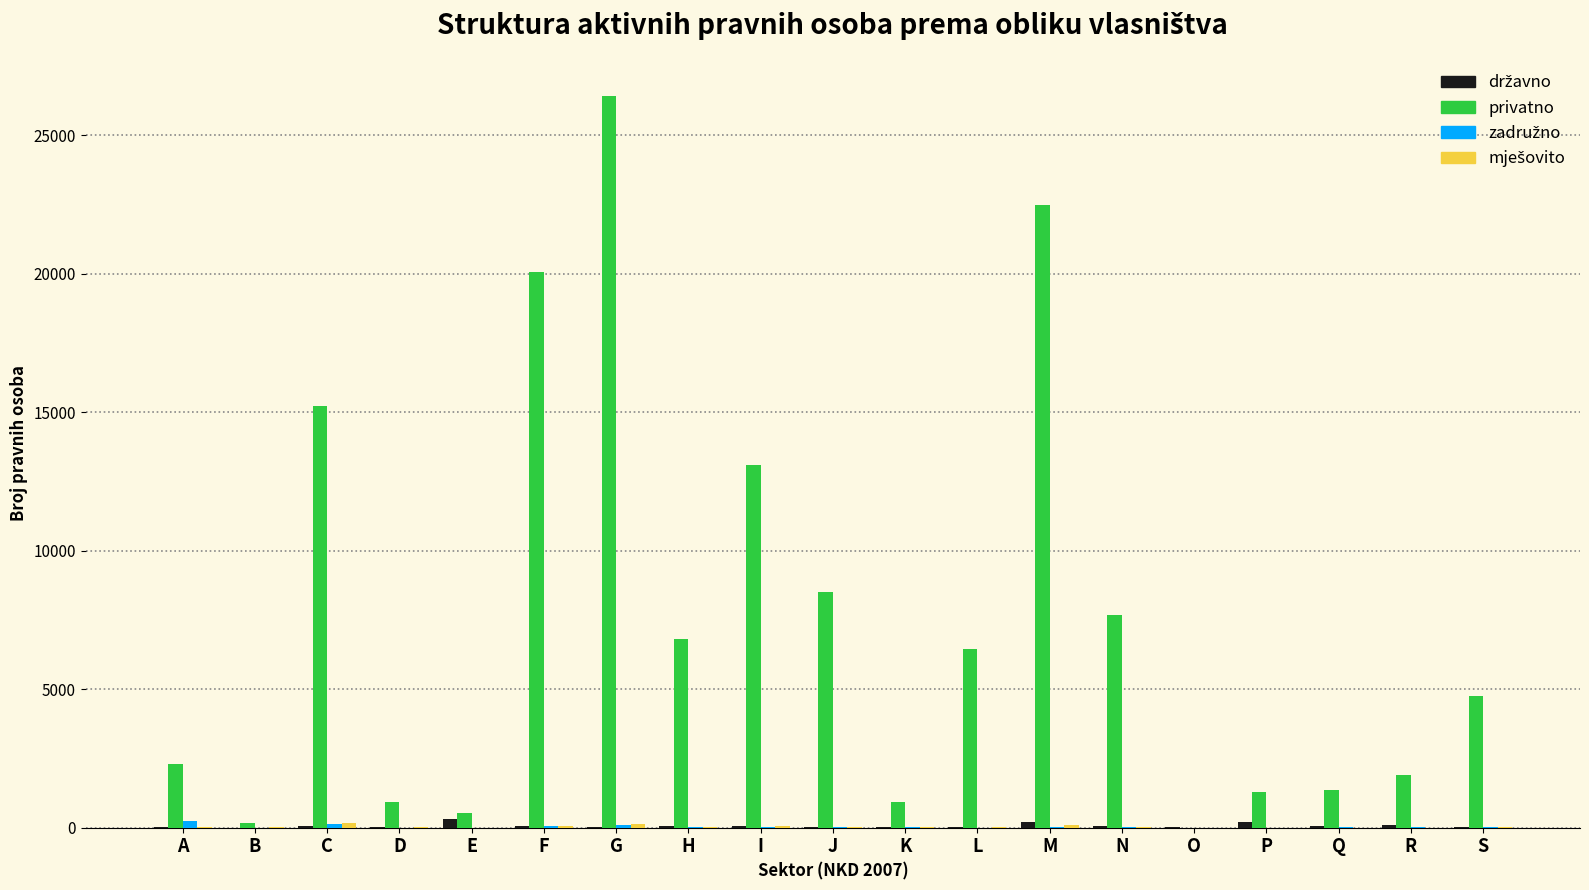

What is the maximum value shown in the chart?

26416